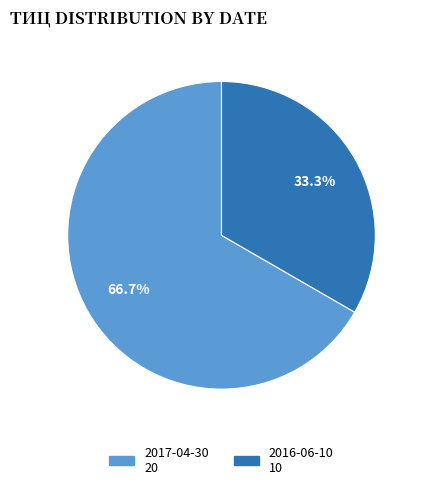

Is there any slice that represents more than half of the pie?

Yes